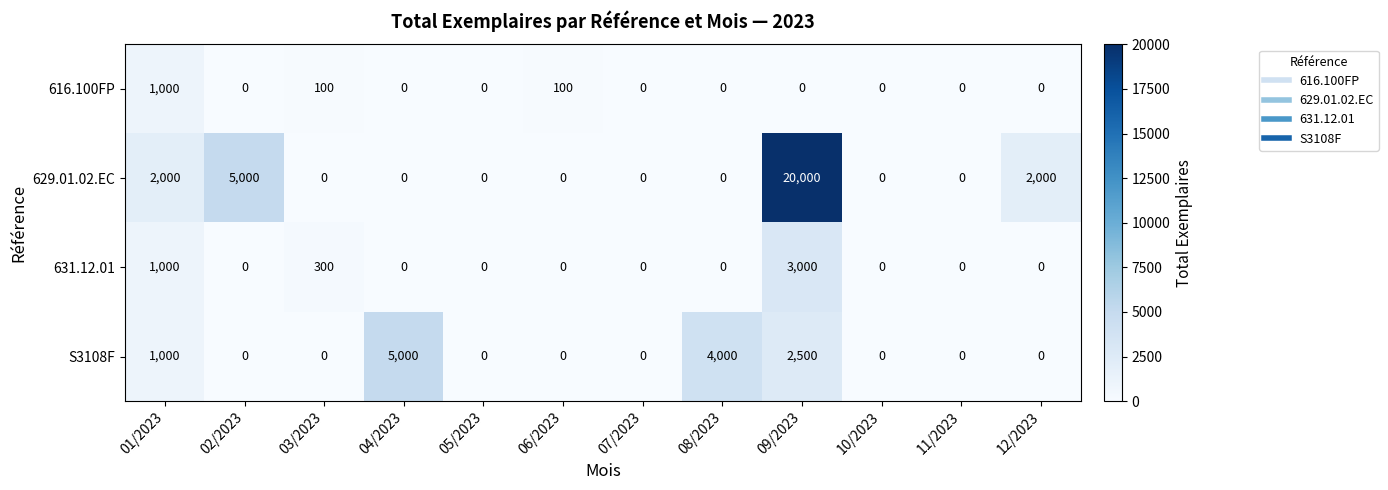

What is the sum of all 616.100FP values?

1200